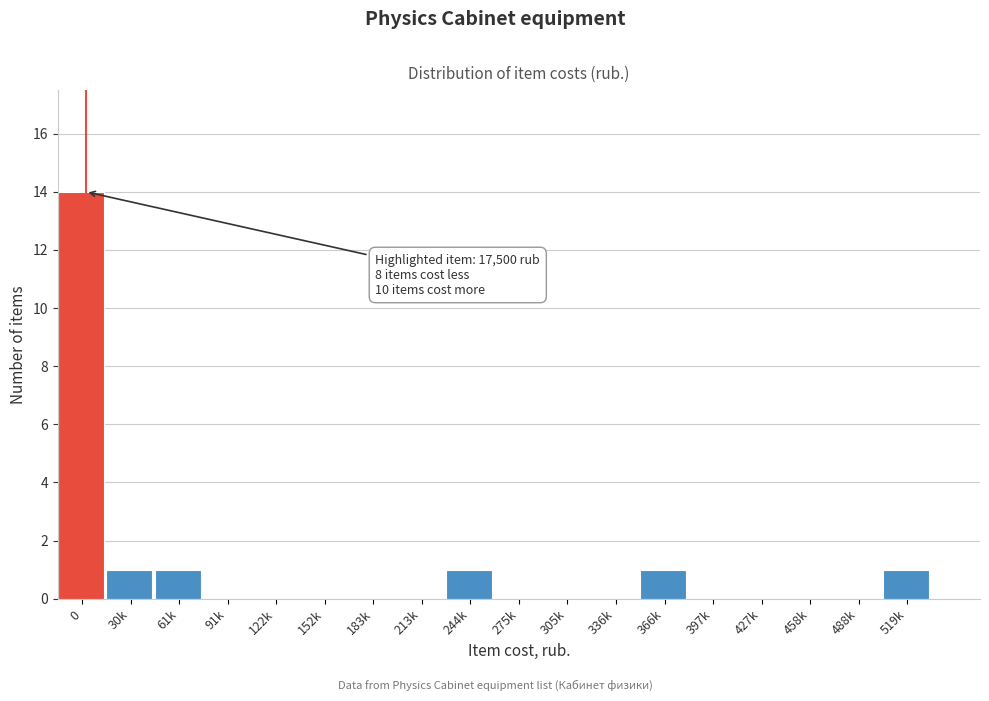

The chart shows a value of 7 at 213k. True or false?

False